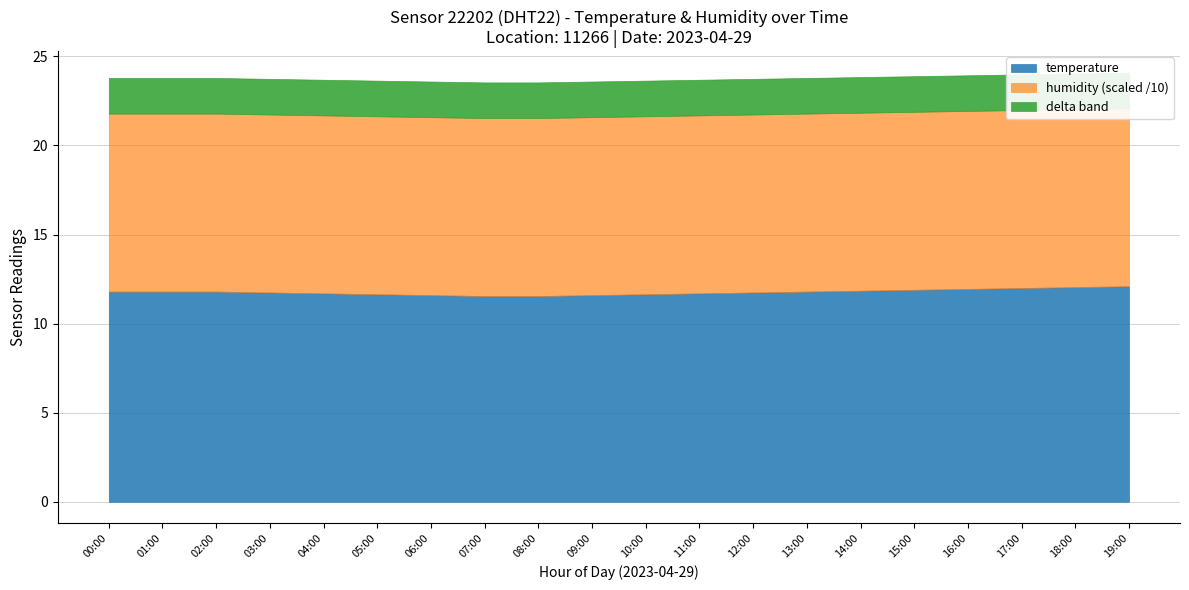

Which has a higher value, 07:00 or 18:00?

18:00